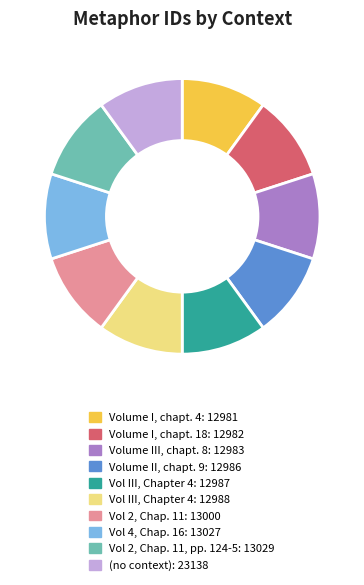

How many segments does this pie chart have?

10